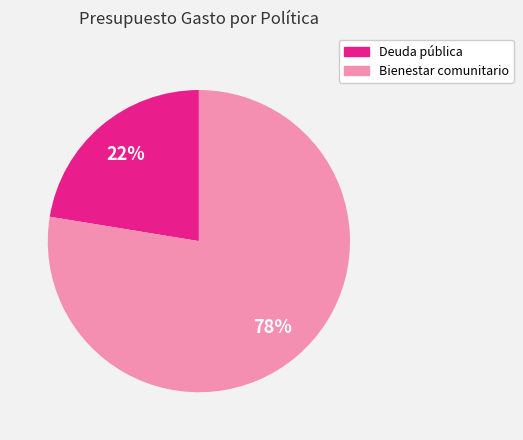

How many slices are in this pie chart?

2